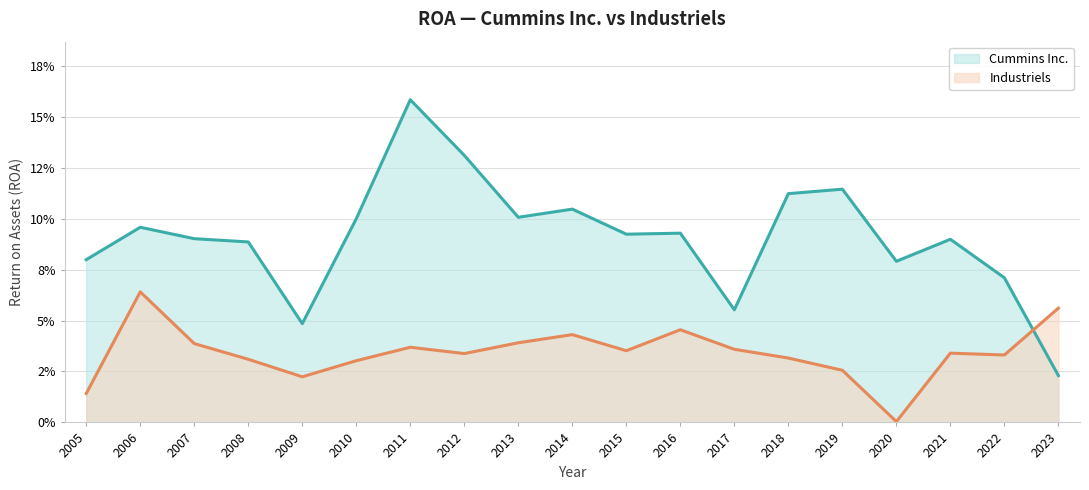

What is the value of the Cummins Inc. point at the 18th from the left?

0.1